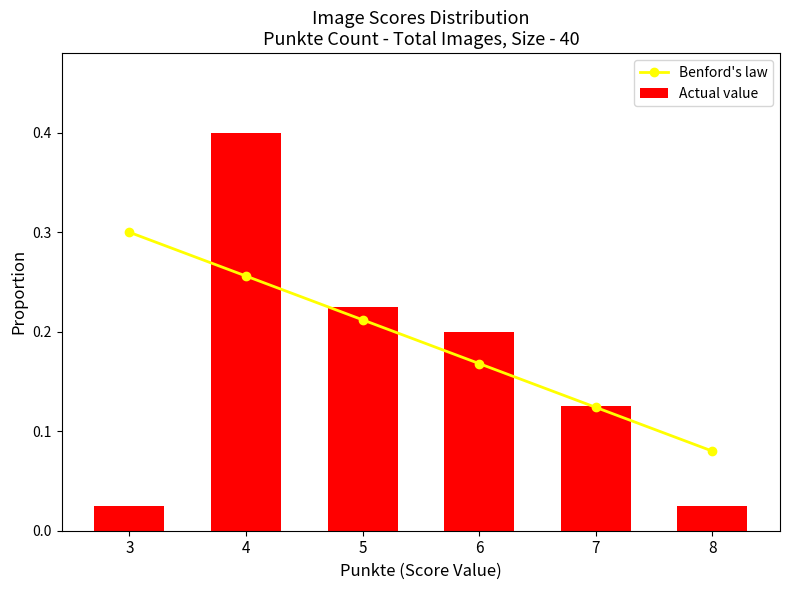

What is the approximate value of Actual value at 7?

0.1